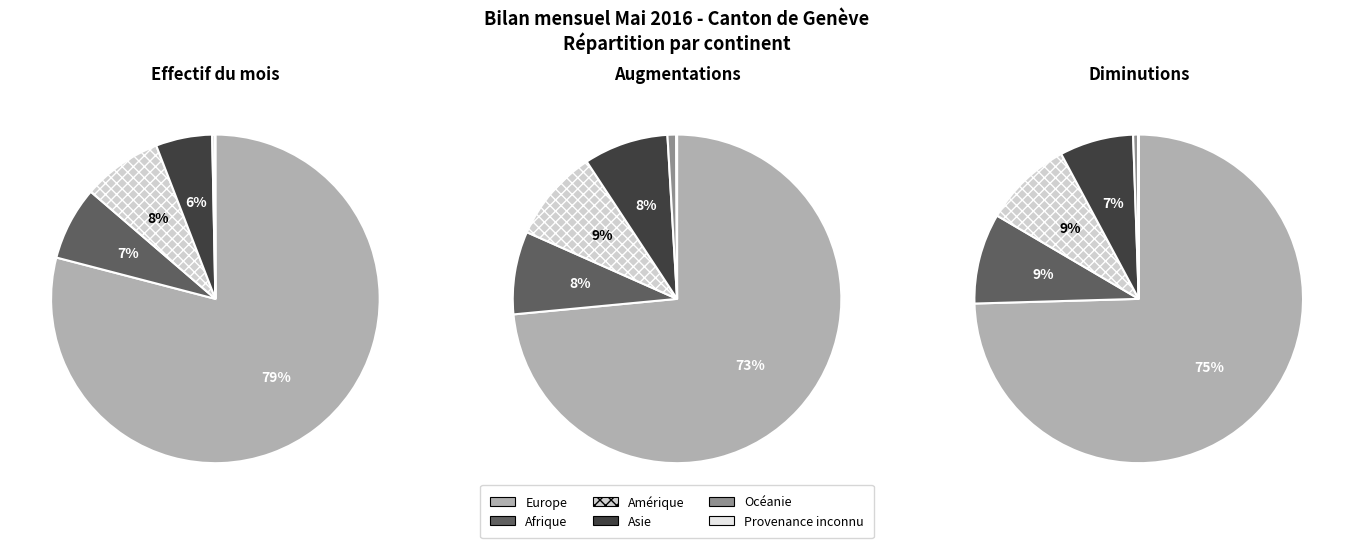

Rank the categories by value from highest to lowest.

Europe, Amérique, Afrique, Asie, Océanie, Provenance inconnu